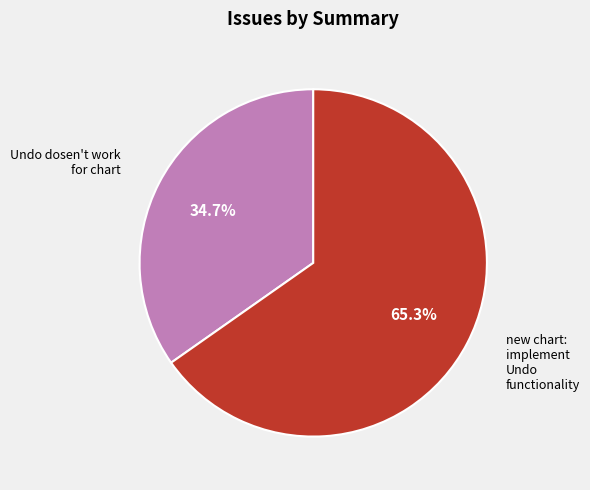

How much of the chart is everything except Undo dosen't work for chart?

65.3%